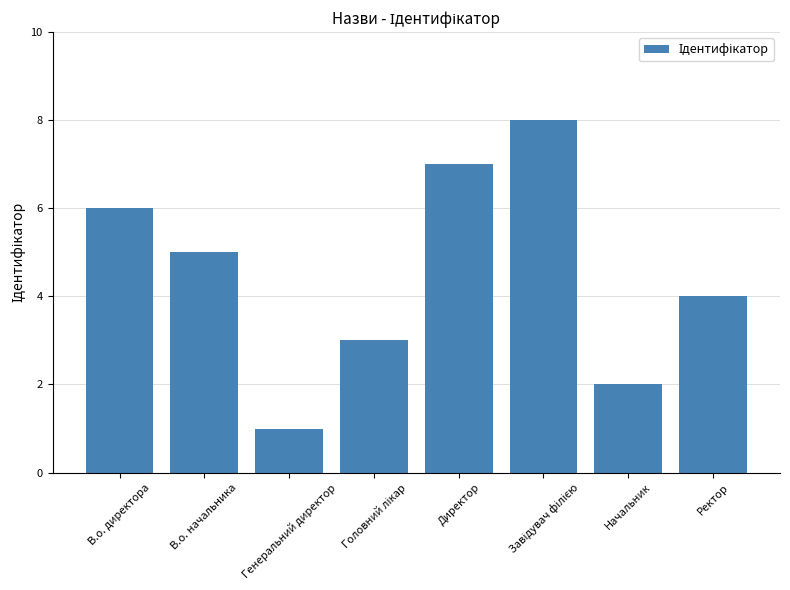

How many distinct data groups are displayed?

1